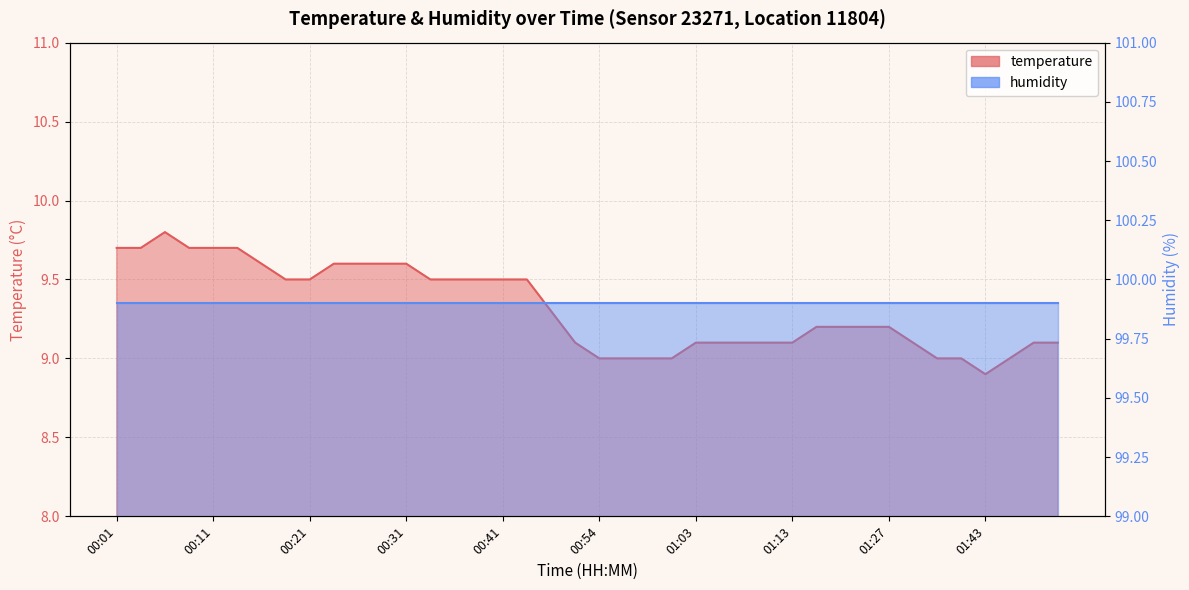

How many points are higher than both their immediate neighbors (excluding endpoints)?

1